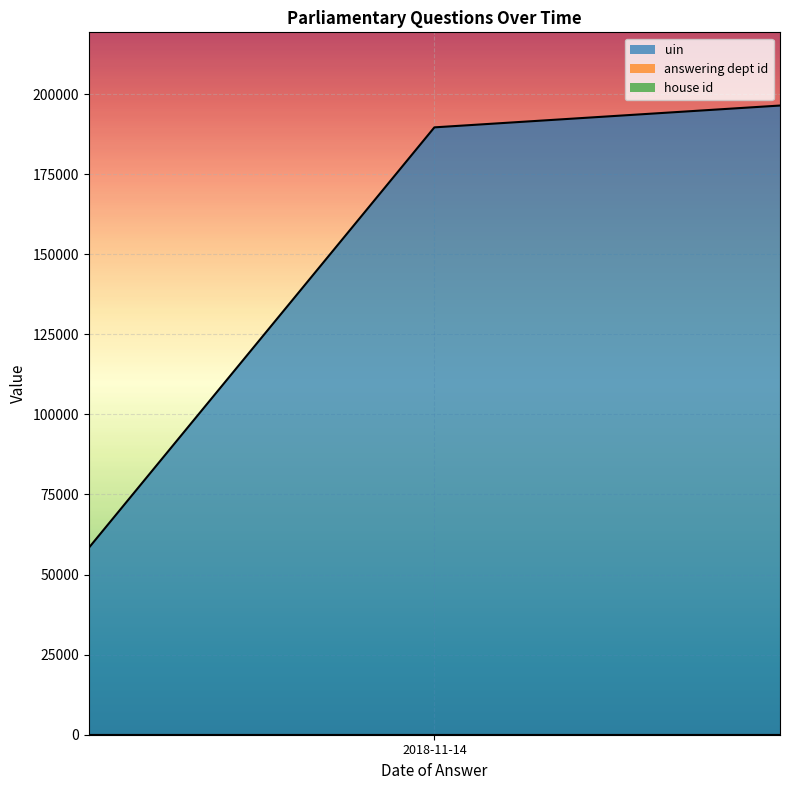

What value does the uin series have at 2018-11-14, to the nearest 10?

189600